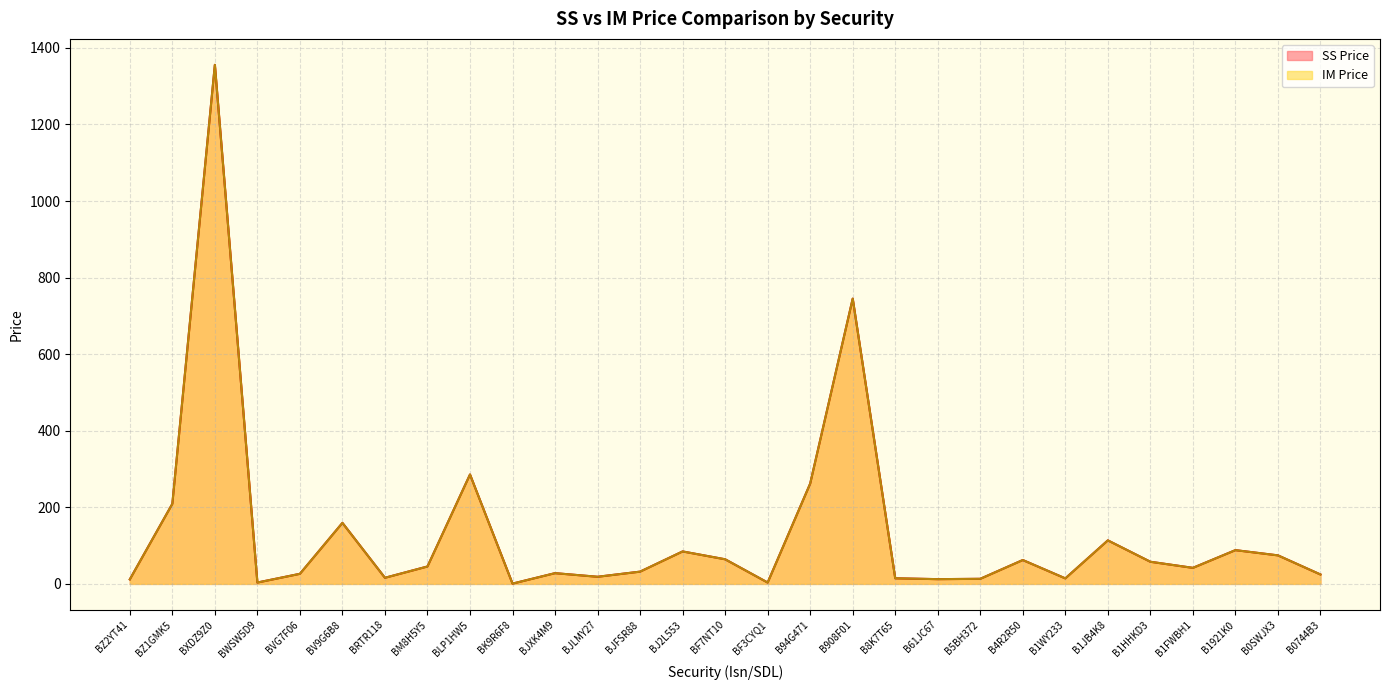

What is the label of the 16th point from the left?

BF3CYQ1